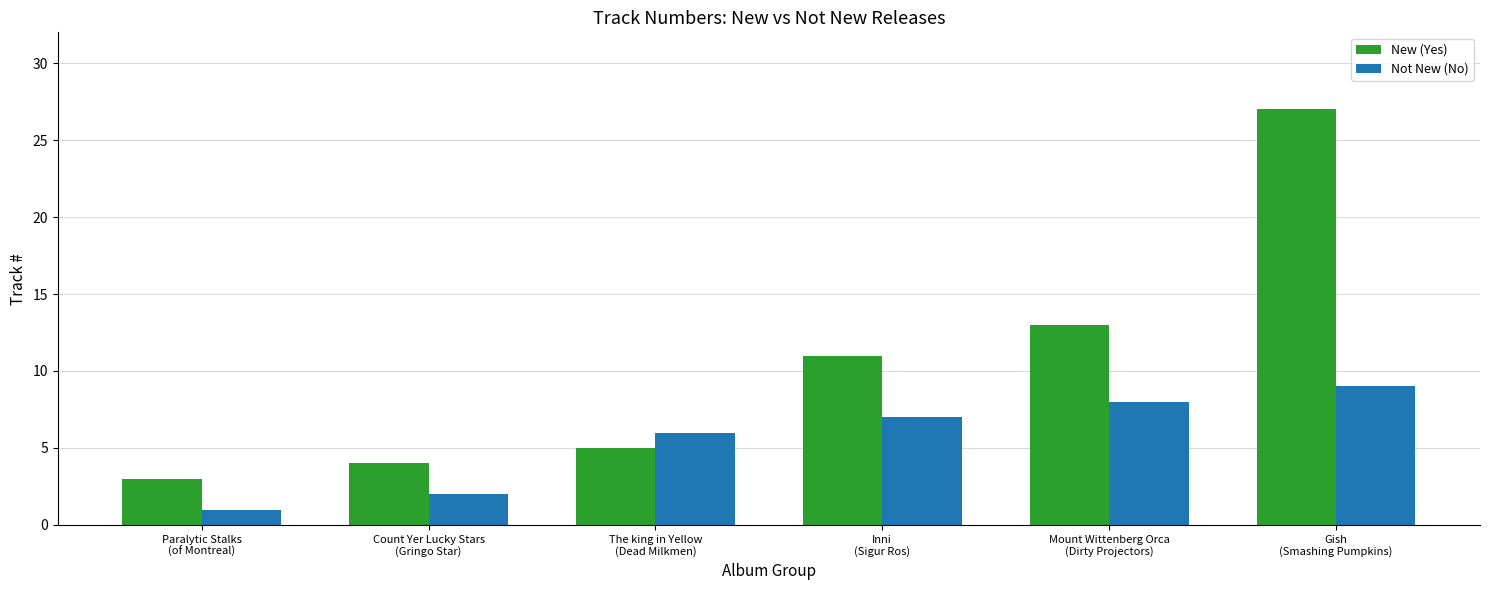

The Not New (No) series shows 6 at The king in Yellow
(Dead Milkmen). True or false?

True